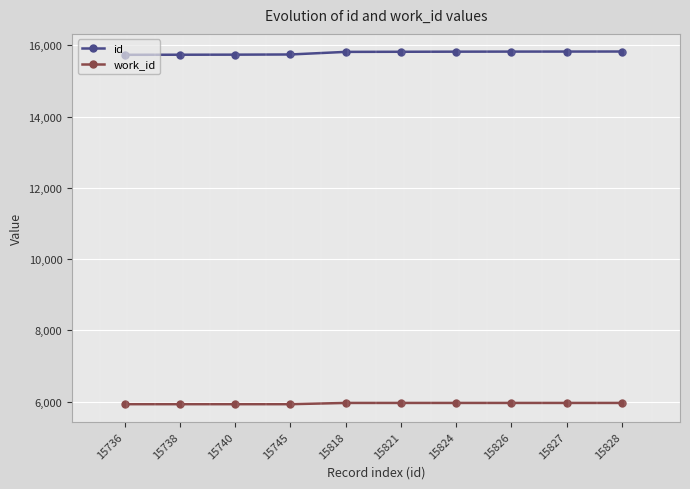

What is the value of the work_id point at the 4th from the left?

5925